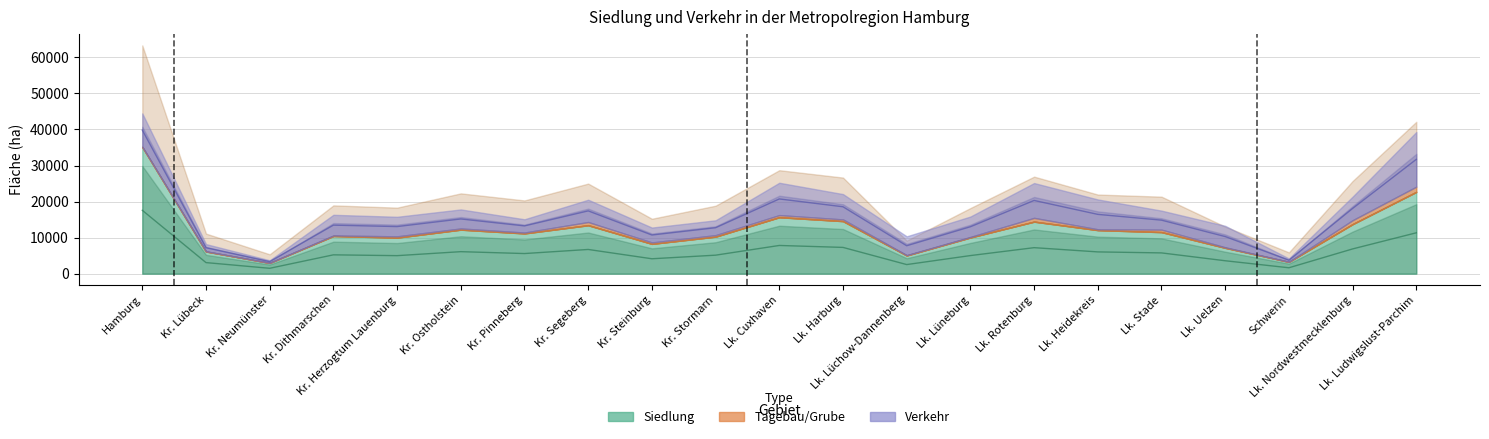

True or false: Siedlung has a value of 6222 at 6.

False